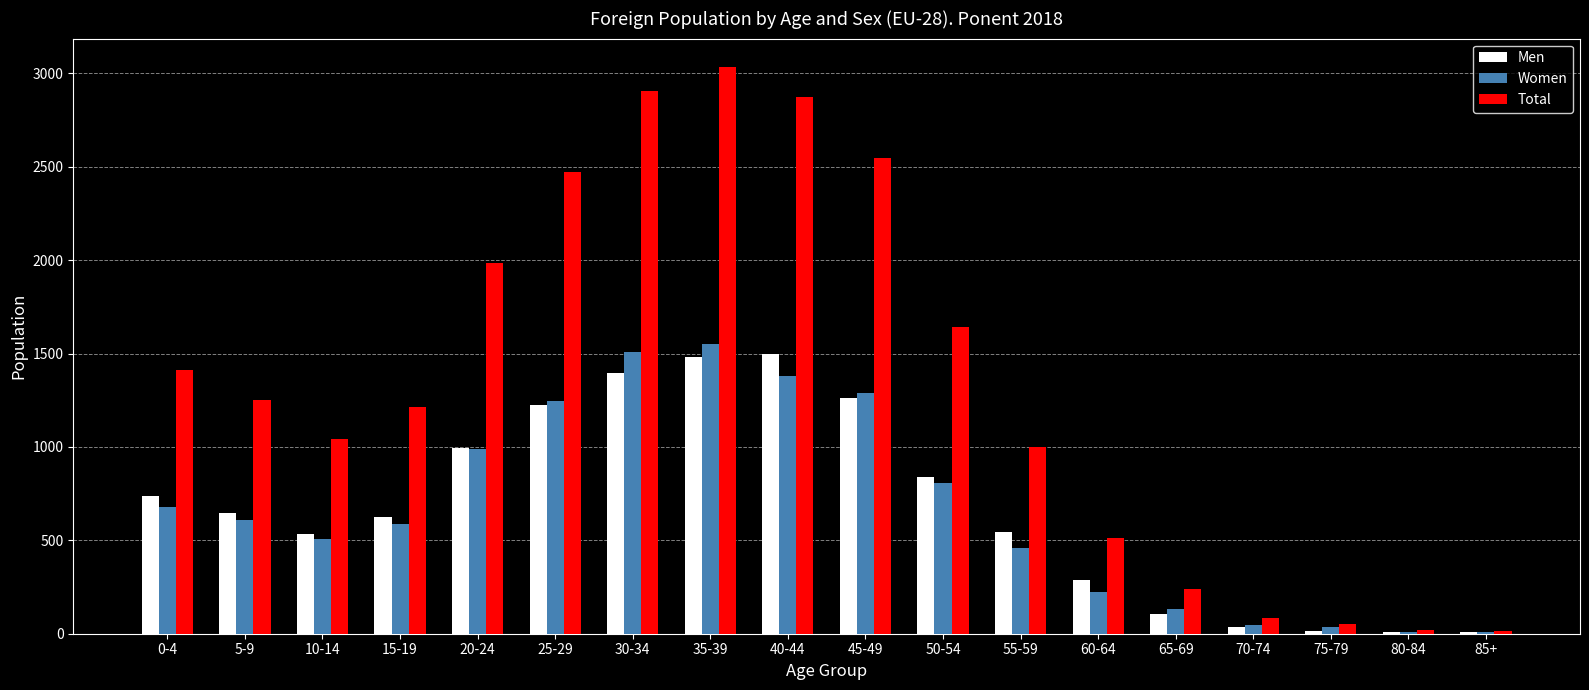

What is the average value of the Women series?

670